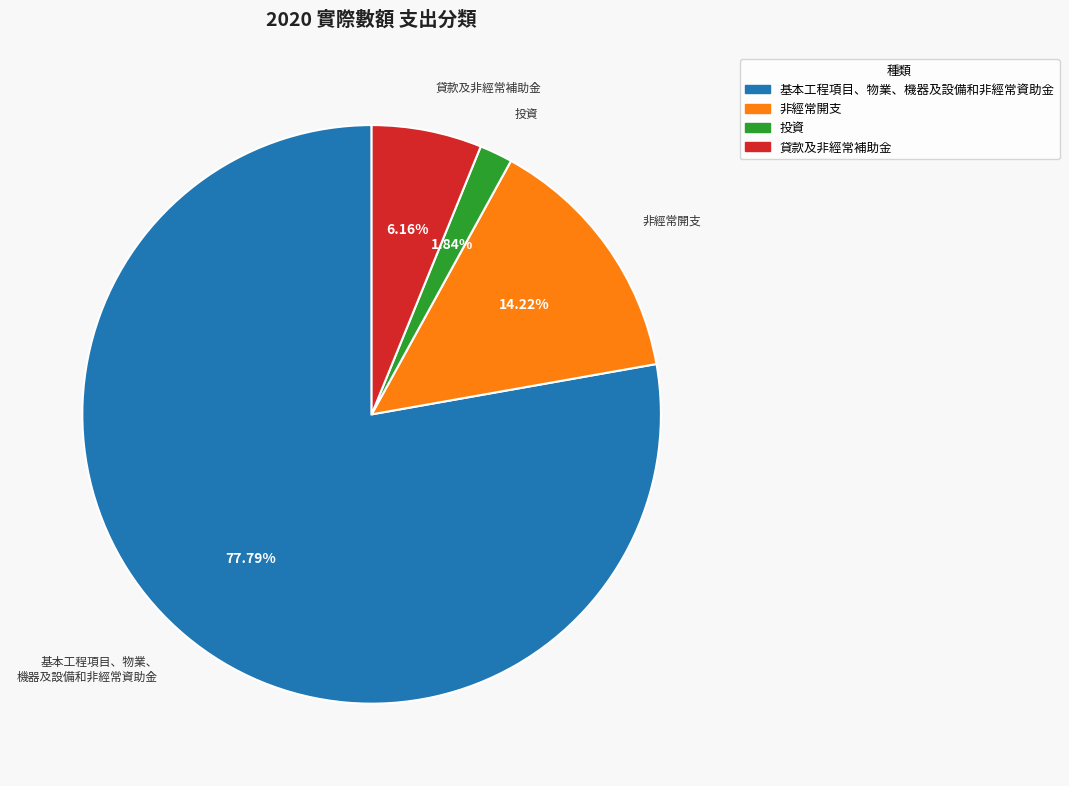

What is the largest slice in the pie chart?

基本工程項目、物業、機器及設備和非經常資助金